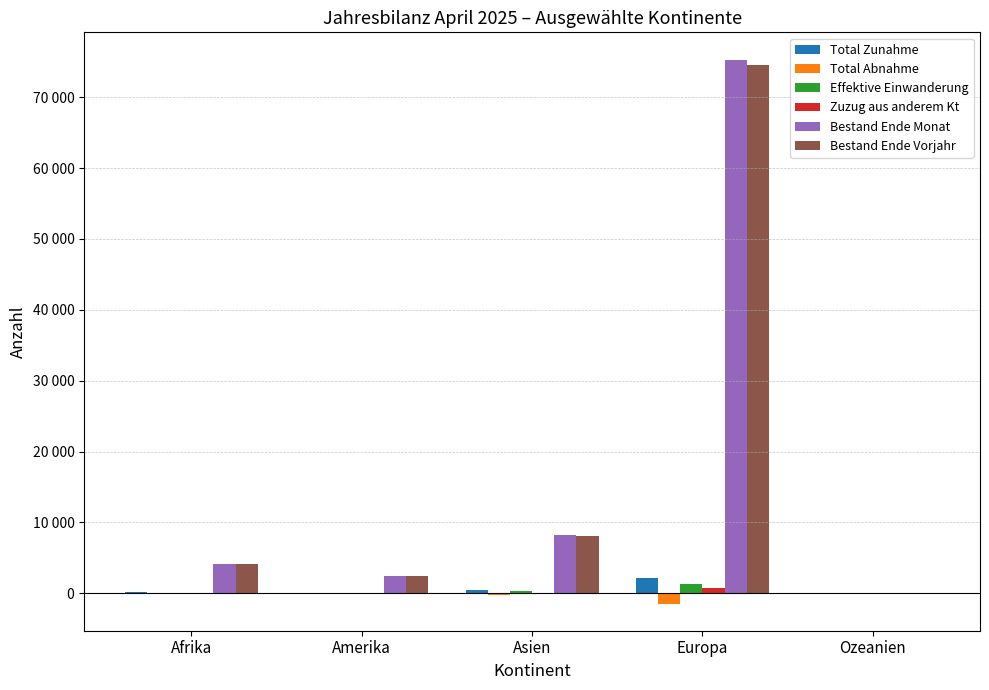

List the series in order of their peak value, lowest first.

Total Abnahme, Zuzug aus anderem Kt, Effektive Einwanderung, Total Zunahme, Bestand Ende Vorjahr, Bestand Ende Monat